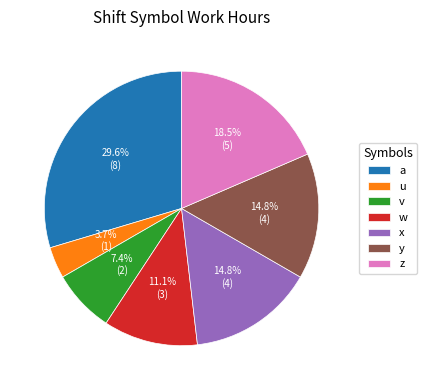

What percentage is the w slice, to the nearest percent?

11%